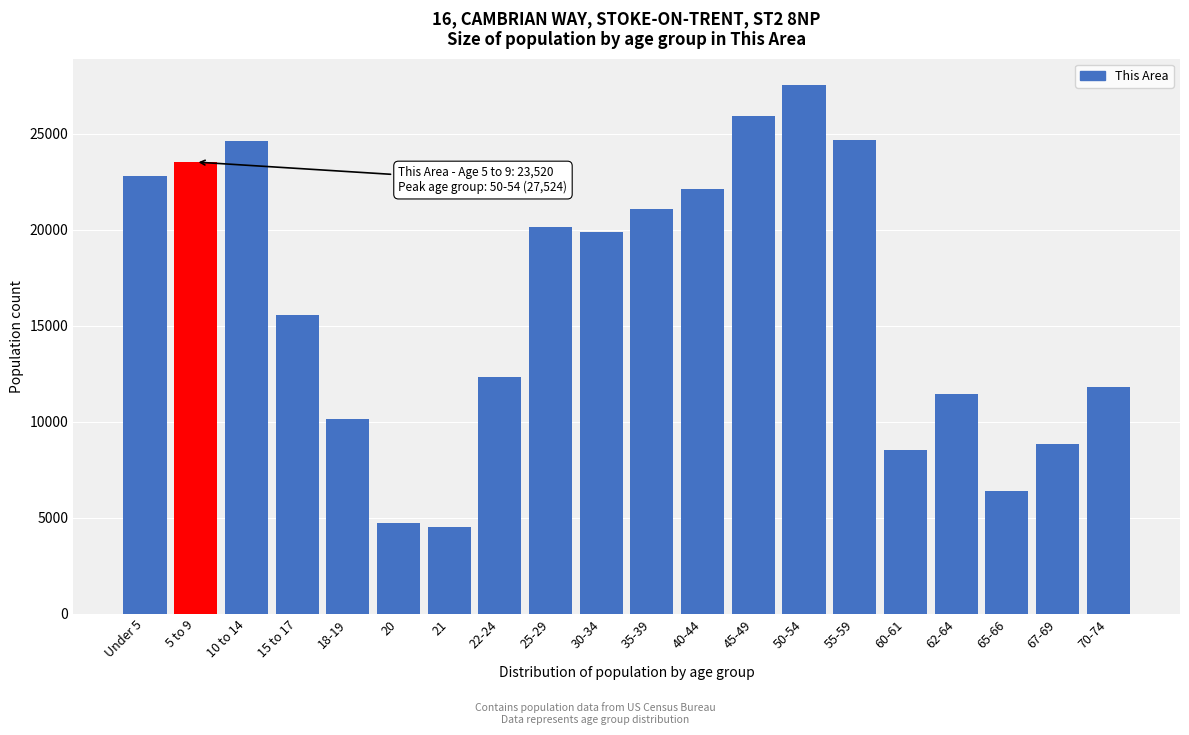

What is the label of the 19th bar from the left?

67-69